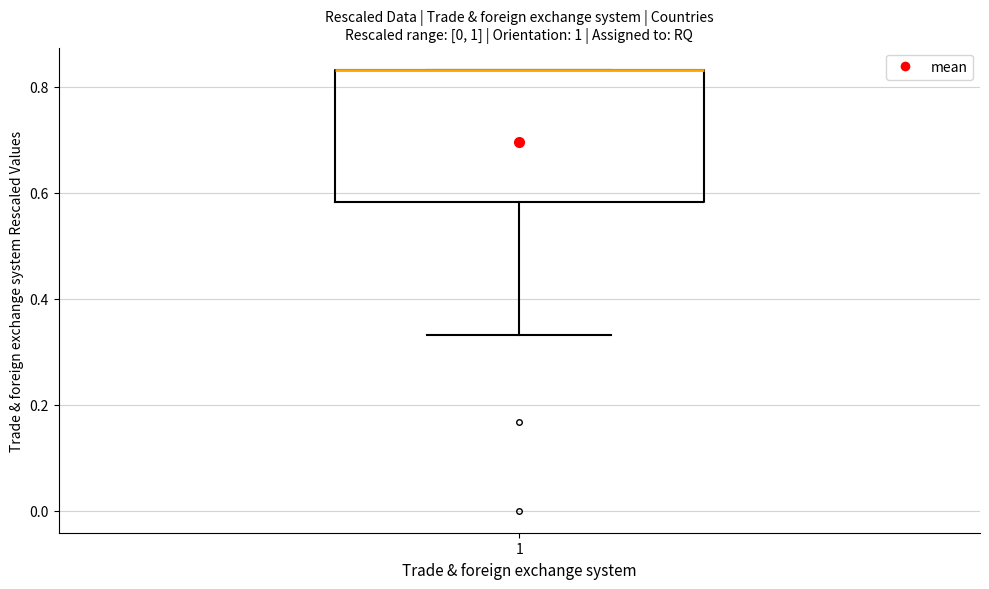

Where is the lower edge of the box at x = 1 on the y-axis? The values are not printed on the chart, so give them approximately, as read against the axis.

0.58